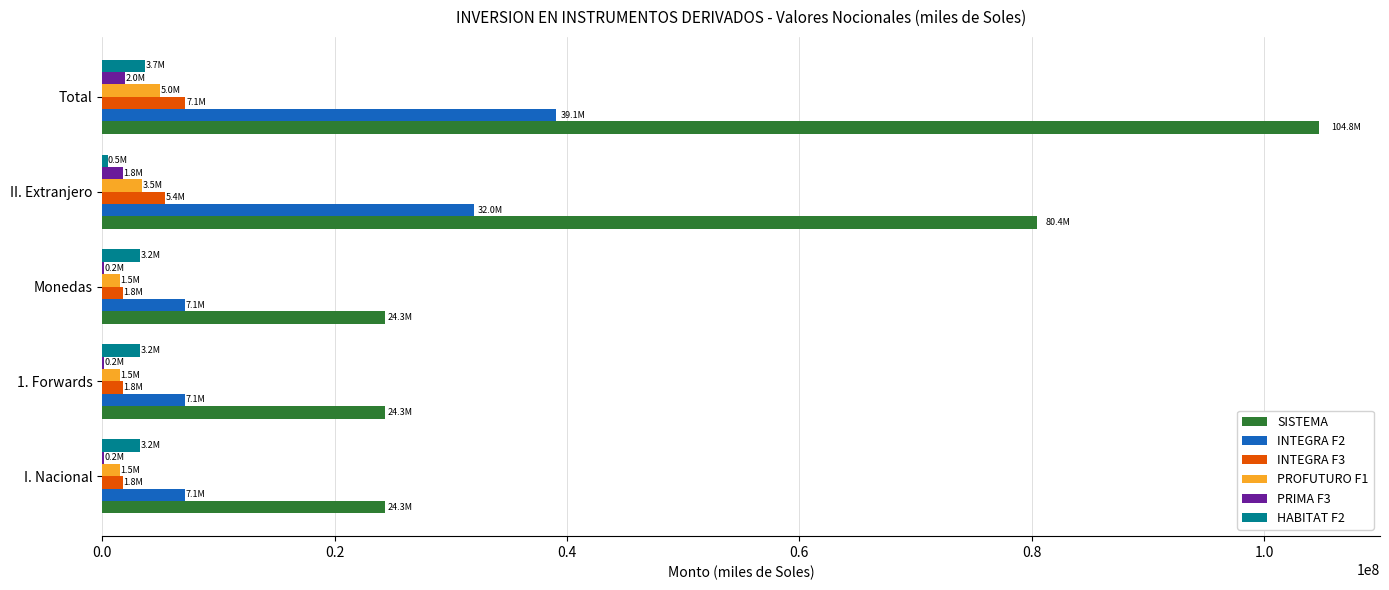

Is the value of INTEGRA F2 at 1. Forwards greater than the value of HABITAT F2 at II. Extranjero?

Yes